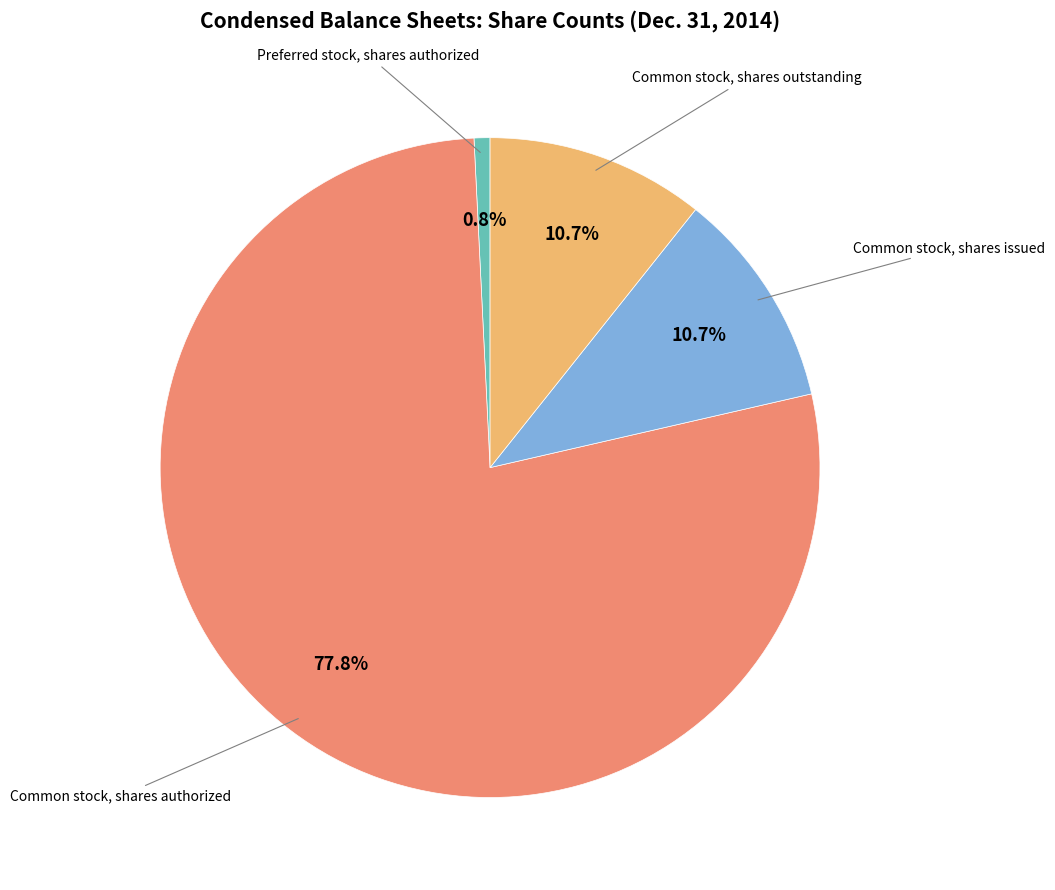

Is there any slice that represents more than half of the pie?

Yes